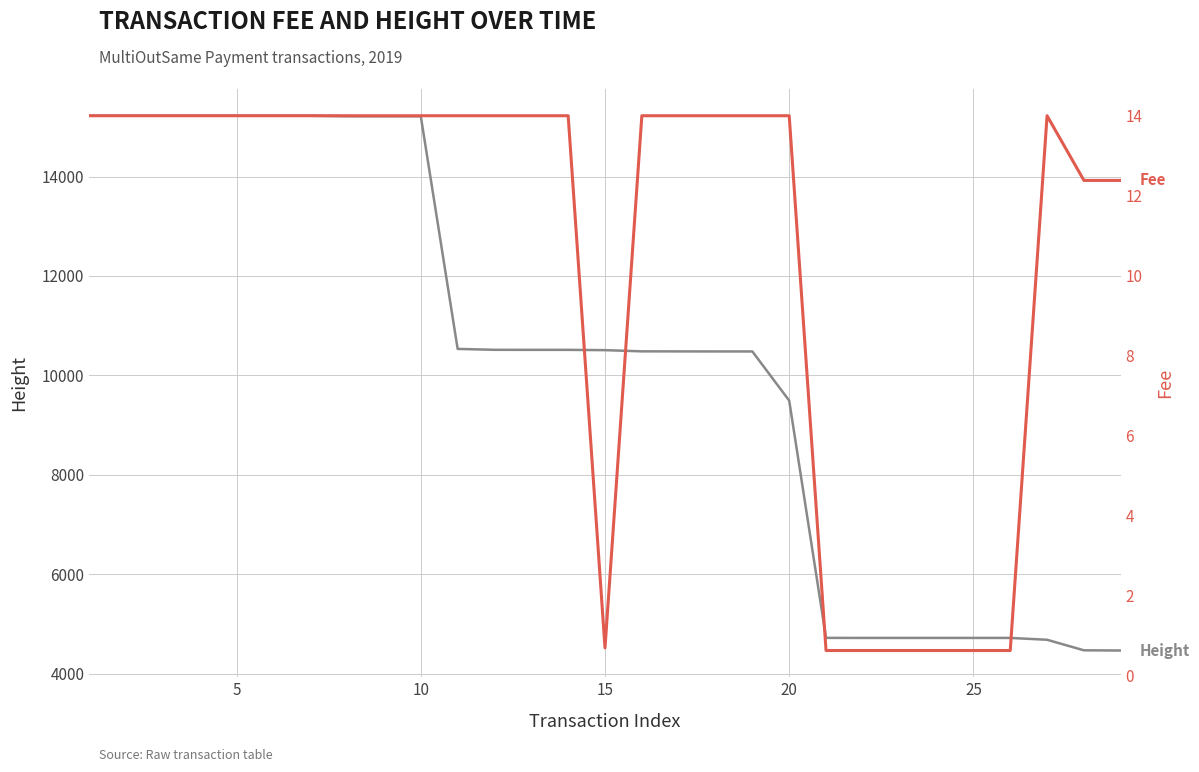

What is the spread (max minus min) of values at 25?

15208.0